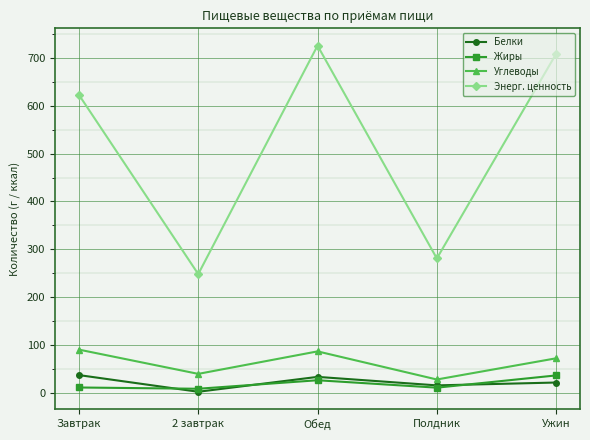

Which series changed the most between Завтрак and 2 завтрак?

Энерг. ценность